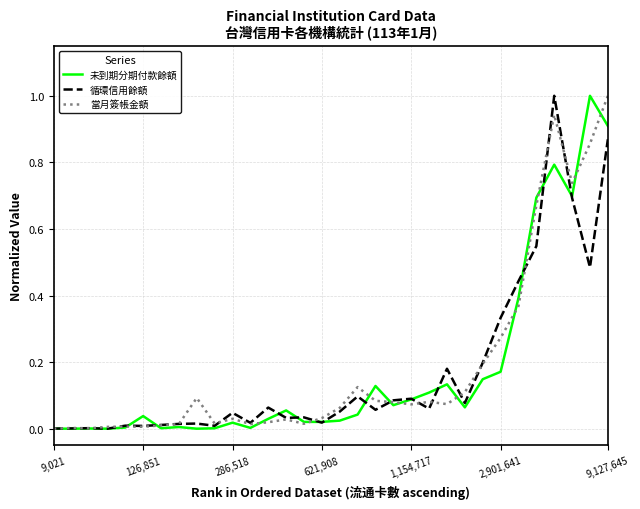

What is the highest value of the 循環信用餘額 series?

1.0